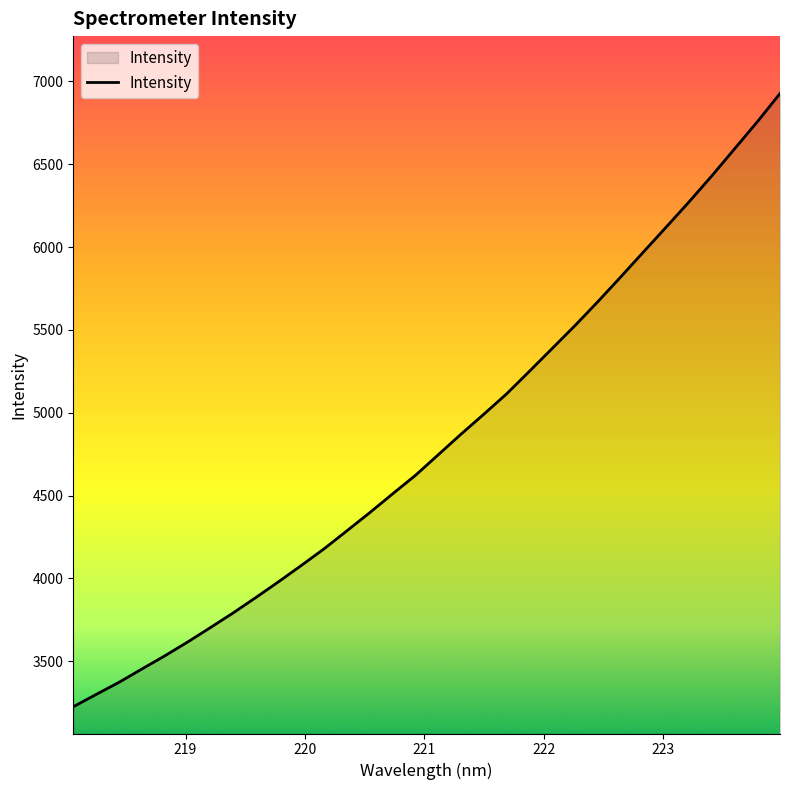

What is the greatest value displayed?

6926.5